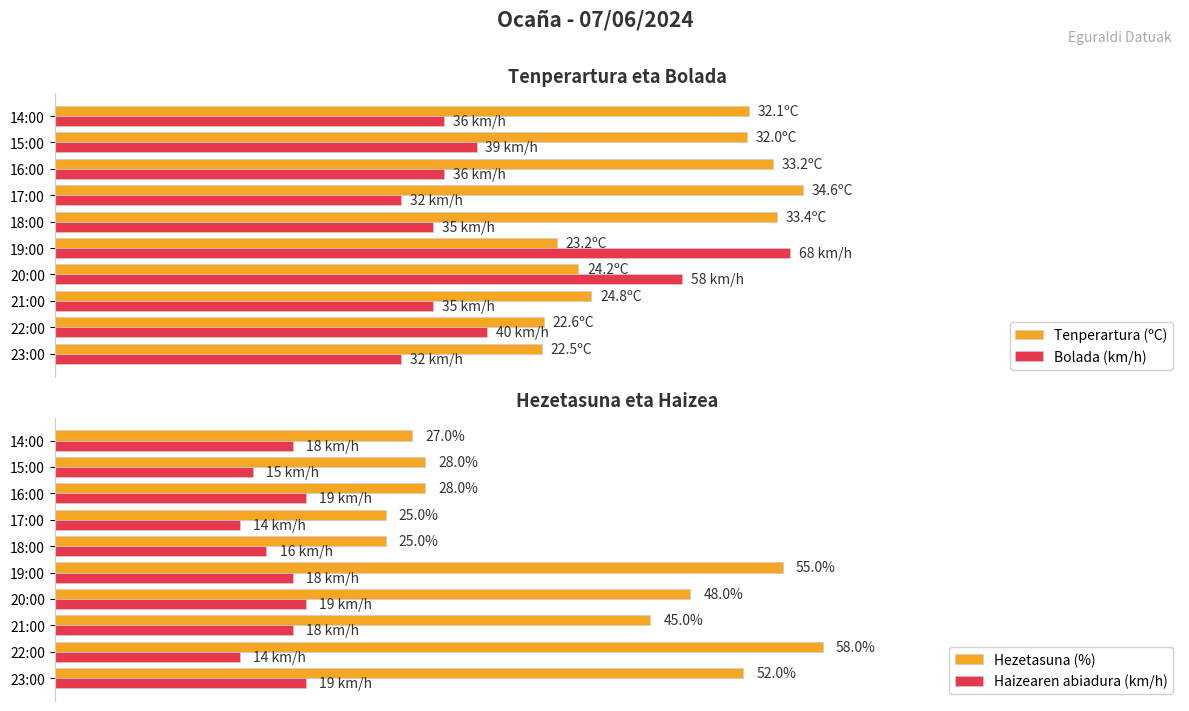

Between 18:00 and 20:00, which is larger?

18:00